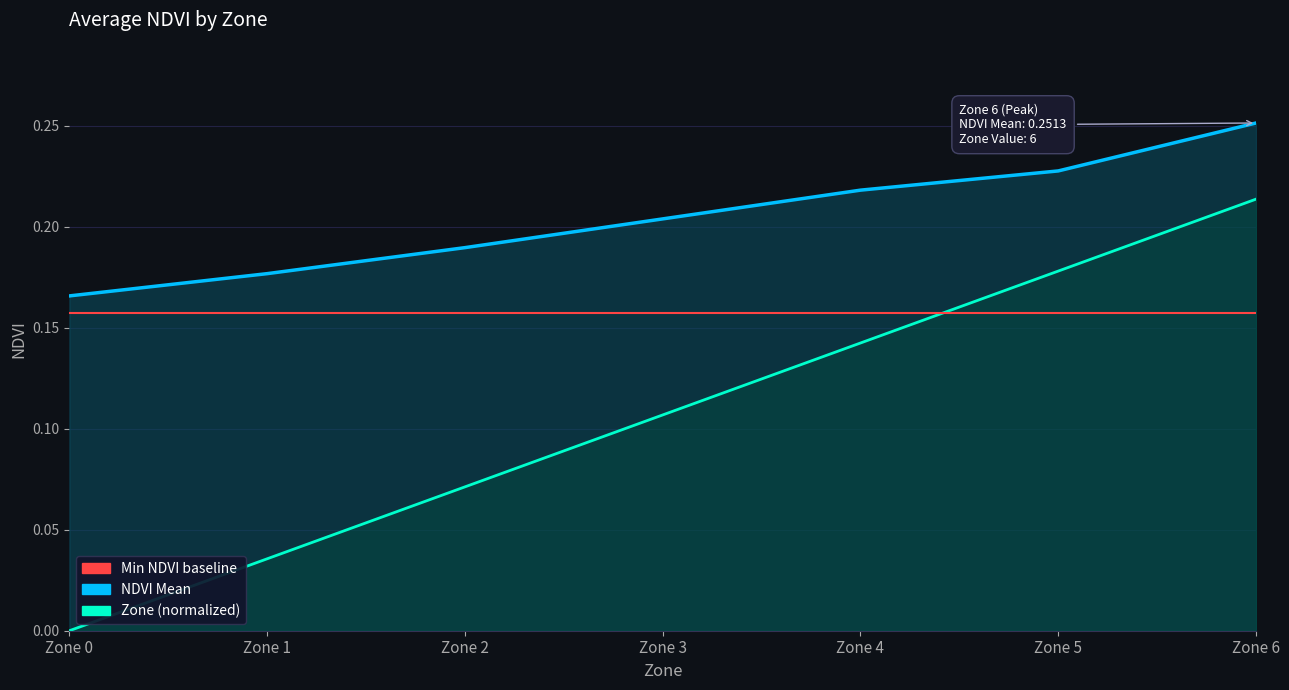

True or false: Zone_avg and NDVI_avg cross at least once.

False